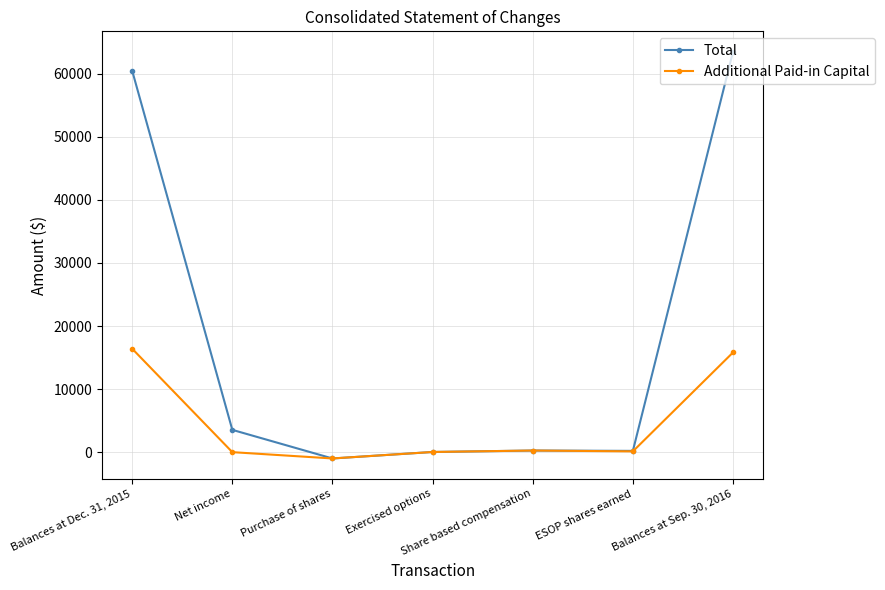

The Total series shows 21465 at Balances at Sep. 30, 2016. True or false?

False